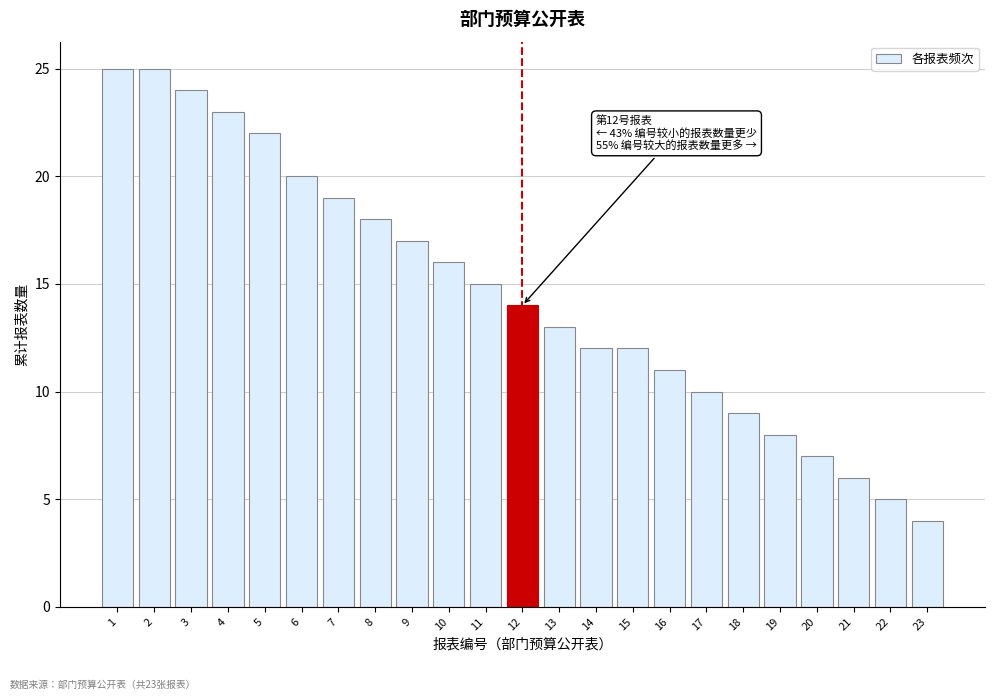

Reading right to left, what are all the values shown in this chart?

23=4	22=5	21=6	20=7	19=8	18=9	17=10	16=11	15=12	14=12	13=13	12=14	11=15	10=16	9=17	8=18	7=19	6=20	5=22	4=23	3=24	2=25	1=25